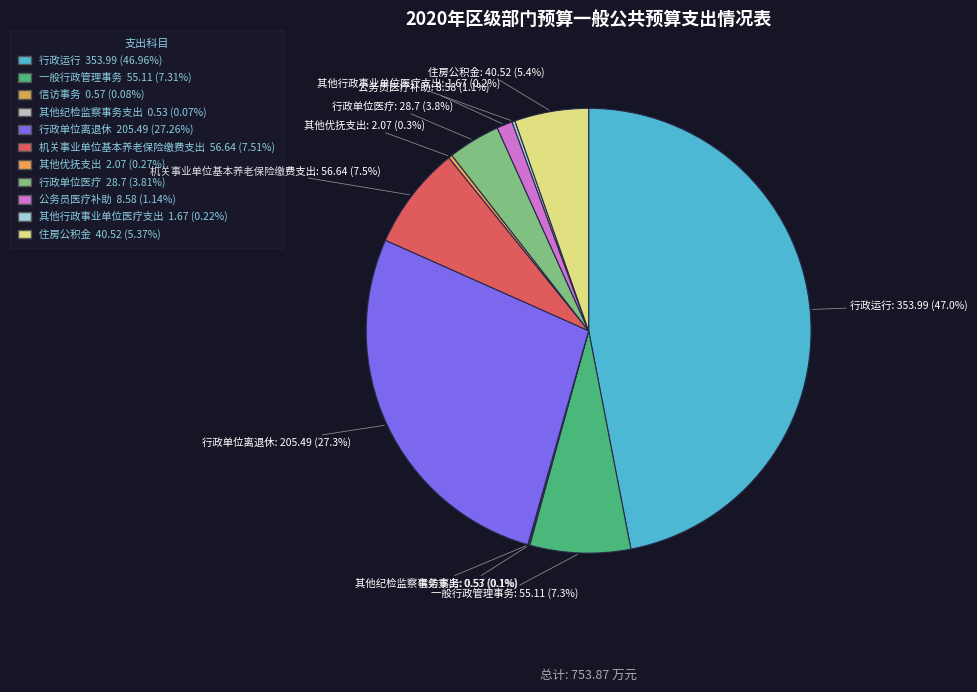

Is there any slice that represents more than half of the pie?

No